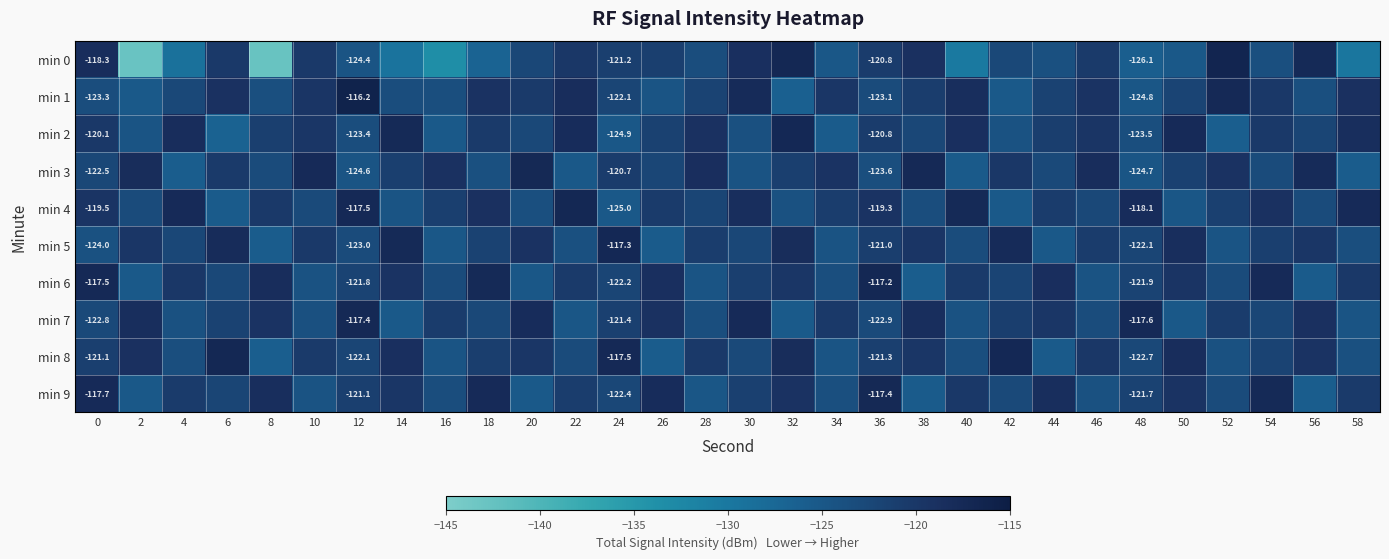

Rank the series at 18 from lowest to highest value.

min 0, min 3, min 7, min 5, min 8, min 2, min 1, min 4, min 9, min 6